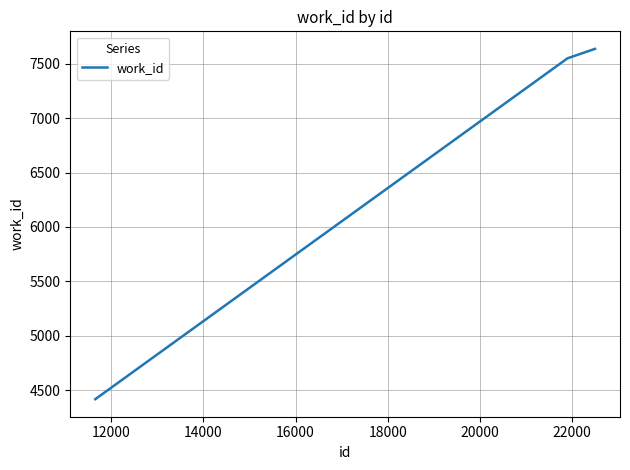

What is the smallest value displayed?

4416